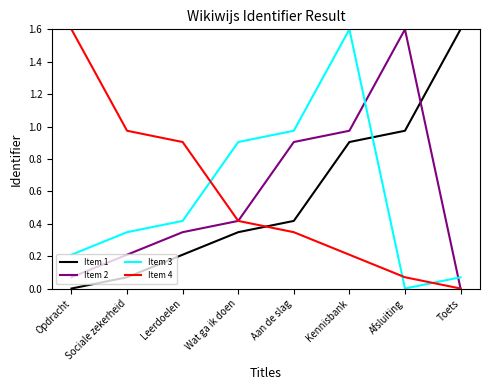

Is it true that Item 1 equals 0.1 at Aan de slag?

False